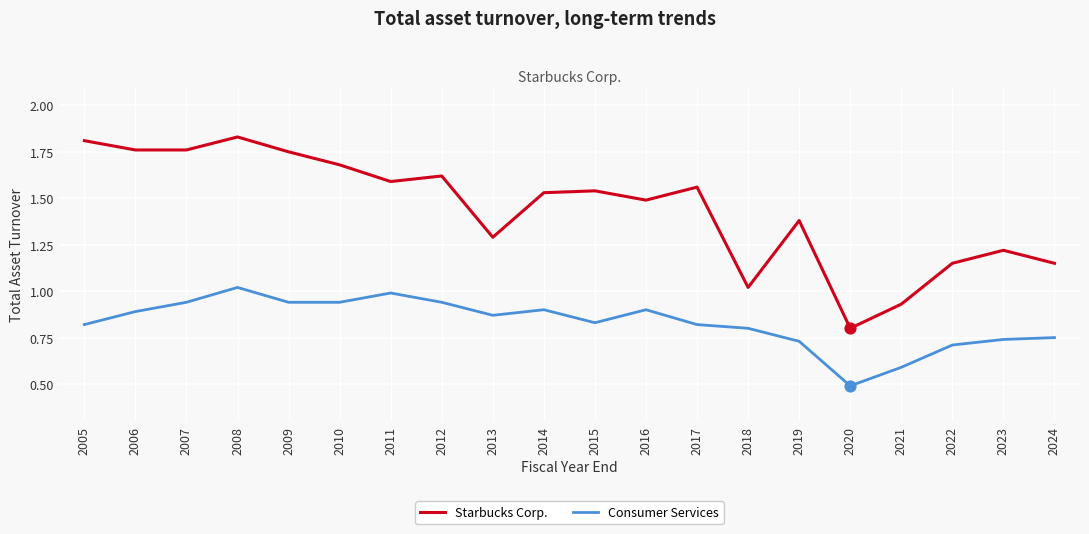

At how many categories does at least one series exceed 1?

18